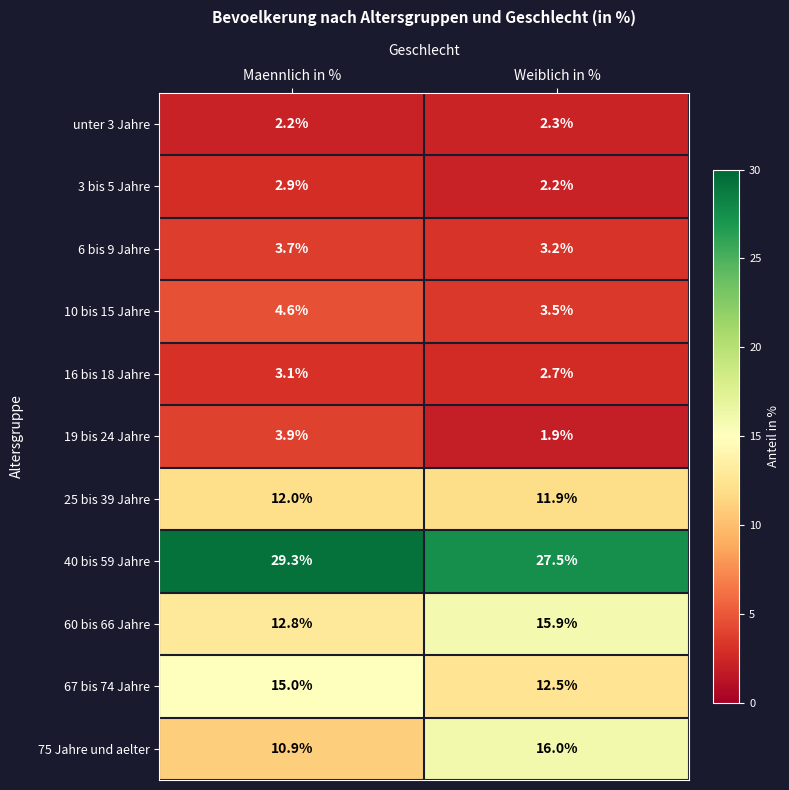

Read the 60 bis 66 Jahre value at Weiblich in %.

15.9